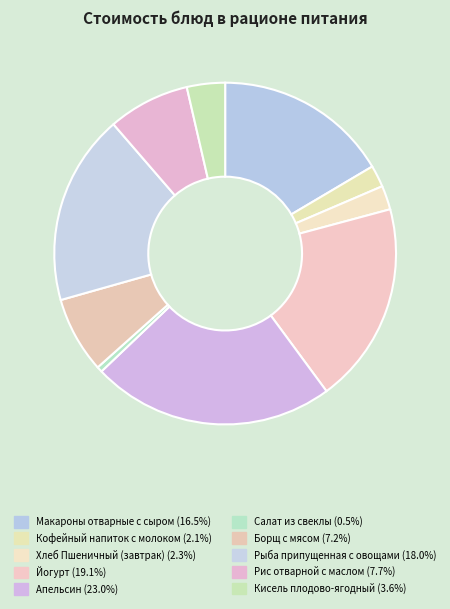

Count the number of slices in the pie.

10